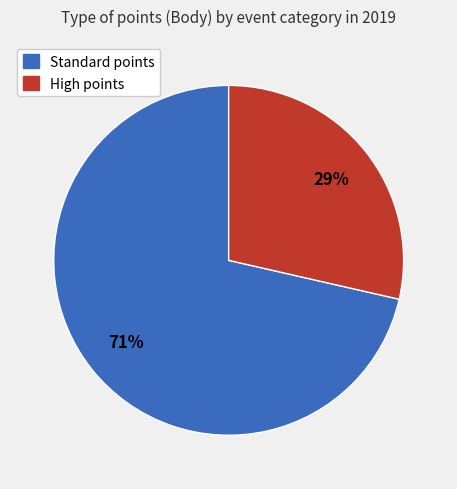

Is there any slice that represents more than half of the pie?

Yes